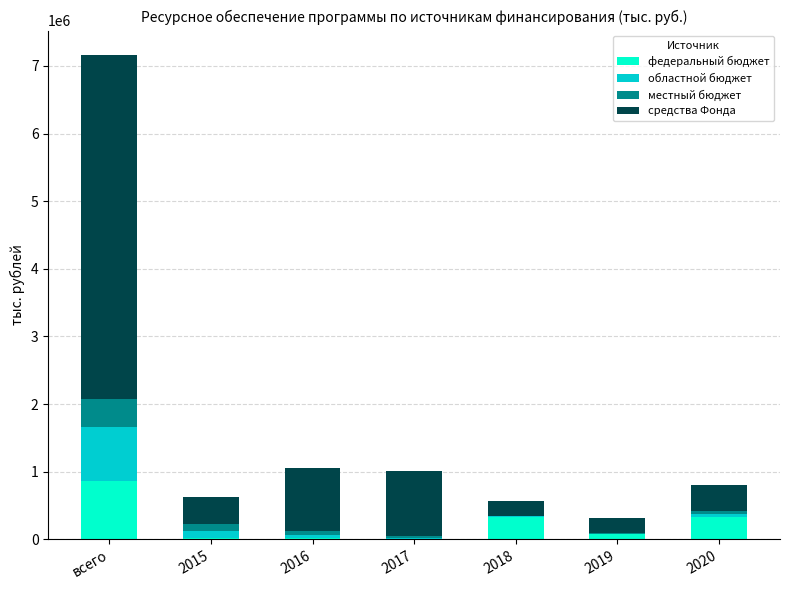

How many categories are shown in the chart?

7